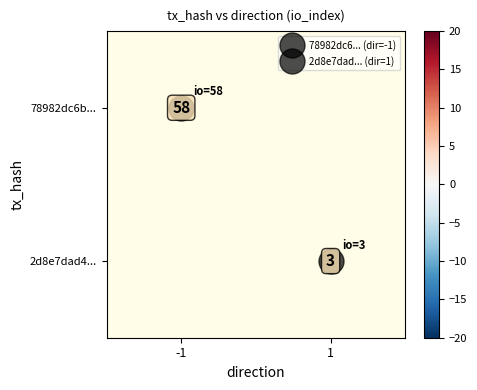

How many values in 2d8e7dad4... are above zero?

1